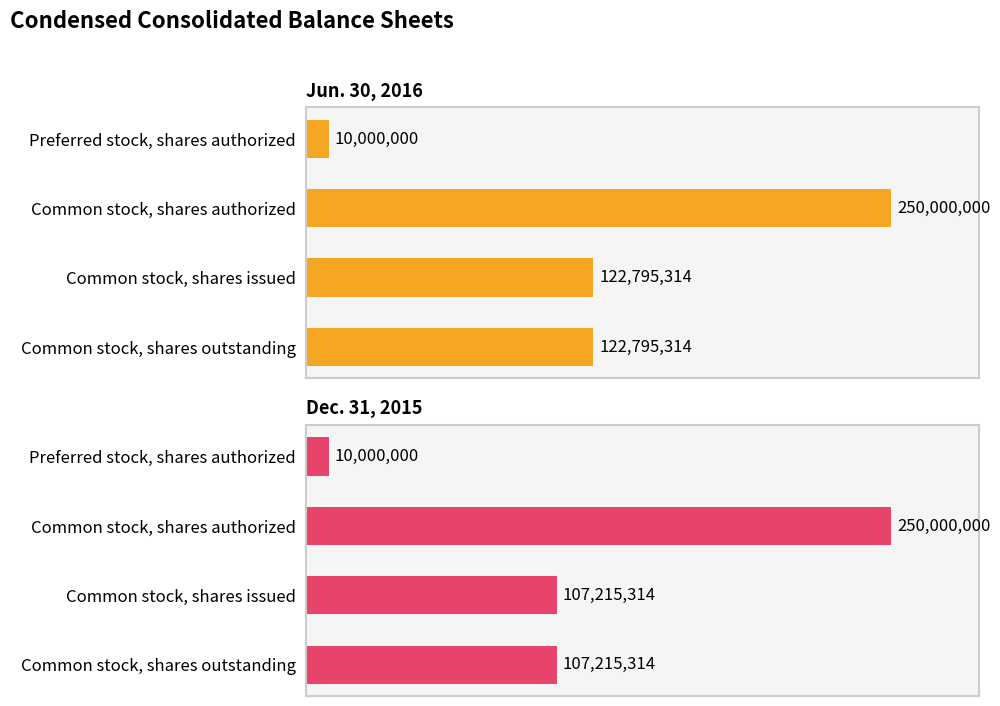

How many values in the Dec. 31, 2015 series are below 107215314?

1